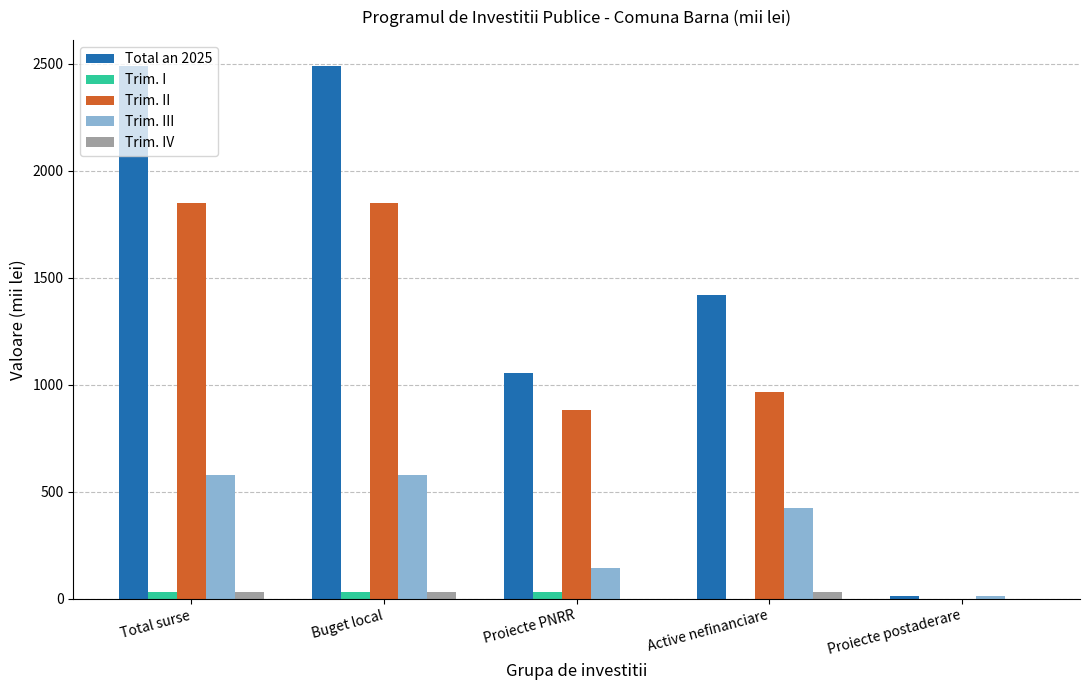

How many data points in Trim. II are above 966?

3